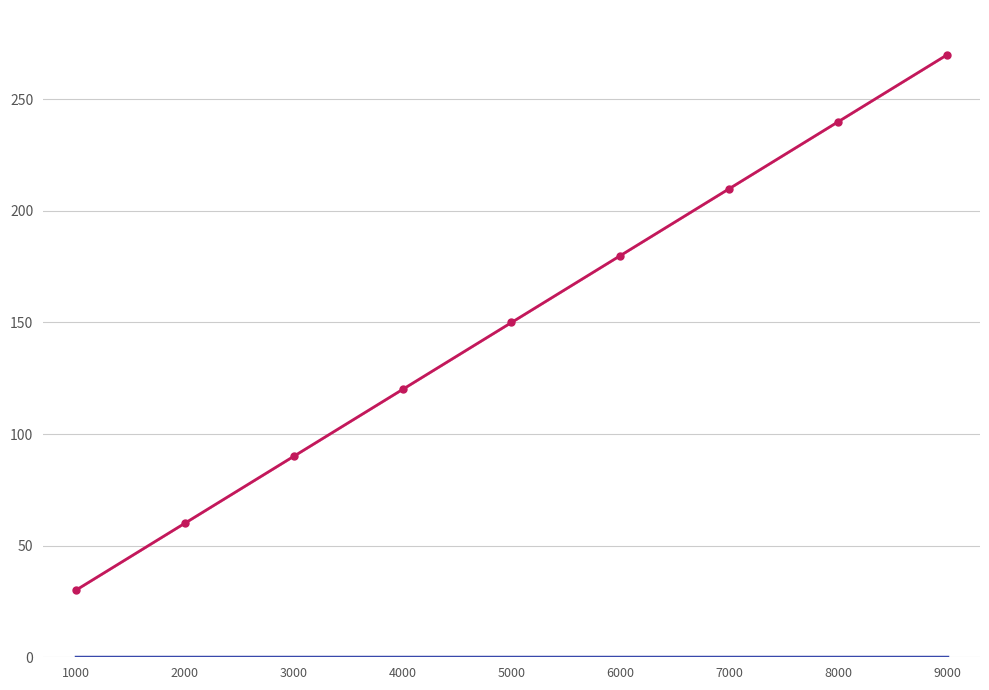

How many values in the CAP mean series are below 150?

4